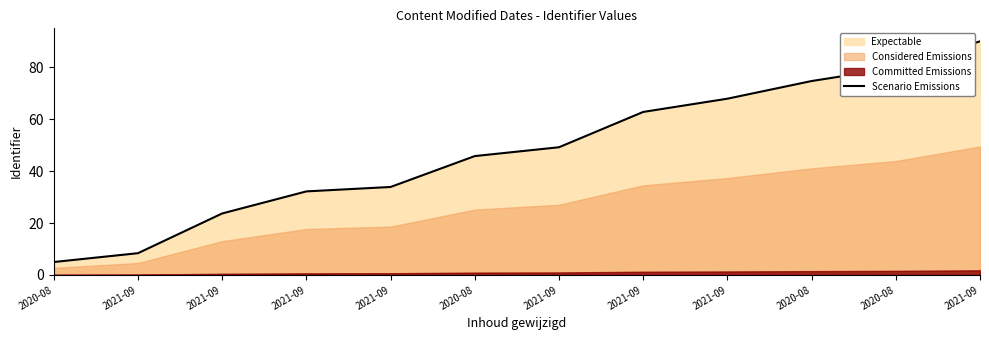

How many data points are above 49?

6